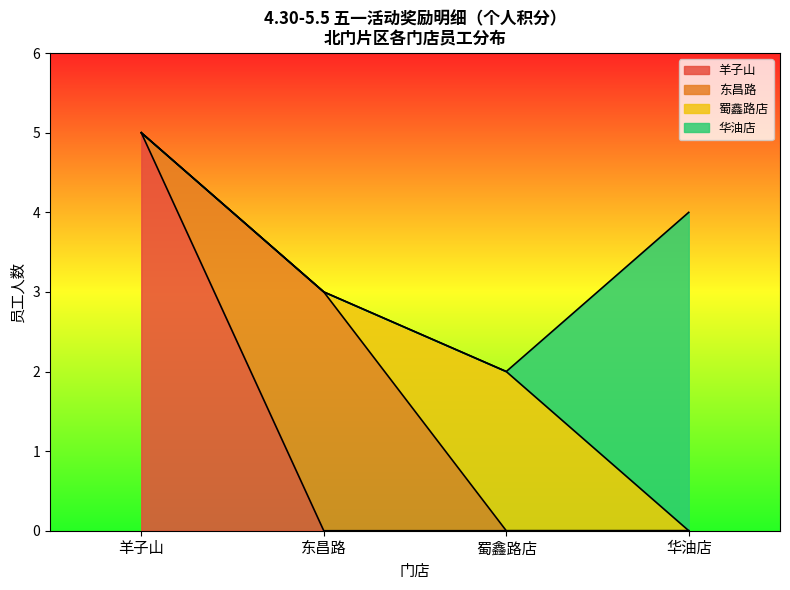

True or false: 北门片区 and 东昌路 intersect in this chart.

False